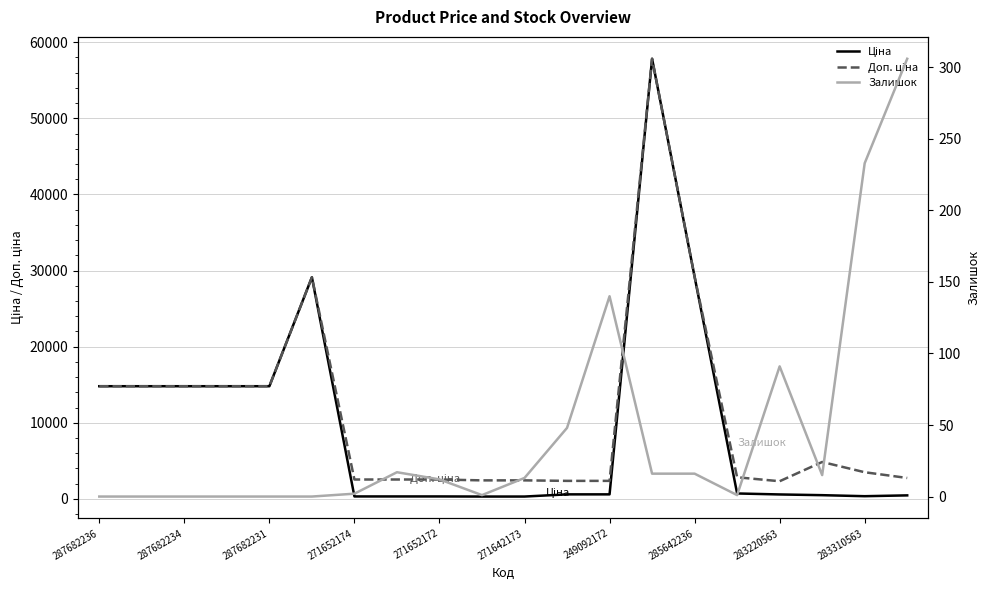

Reading left to right, list all the values displayed in this chart.

Ціна: 14800.8	14800.8	14800.8	14800.8	14800.8	29119.2	317.9	317.9	317.9	303.8	303.8	591.0	591.0	57826.2	29188.5	709.1	579.1	484.6	349.9	457.4
Доп. ціна: 14800.8	14800.8	14800.8	14800.8	14800.8	29119.2	2543.5	2543.5	2543.5	2430.0	2430.0	2363.8	2363.8	57826.2	29188.5	2836.6	2316.6	4845.9	3498.5	2744.4
Залишок: 0.0	0.0	0.0	0.0	0.0	0.0	2.0	17.0	12.0	1.0	13.0	48.0	140.0	16.0	16.0	1.0	91.0	15.0	233.0	306.0